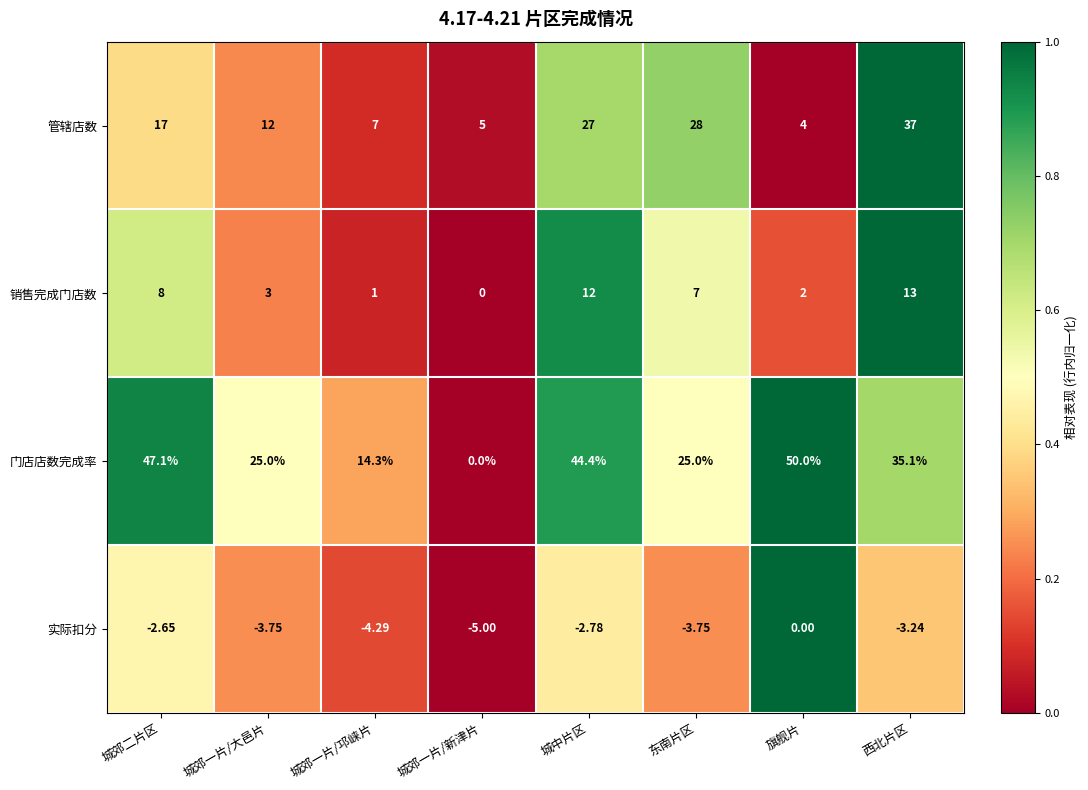

List the series in order of their peak value, highest first.

门店店数完成率, 管辖店数, 销售完成门店数, 实际扣分